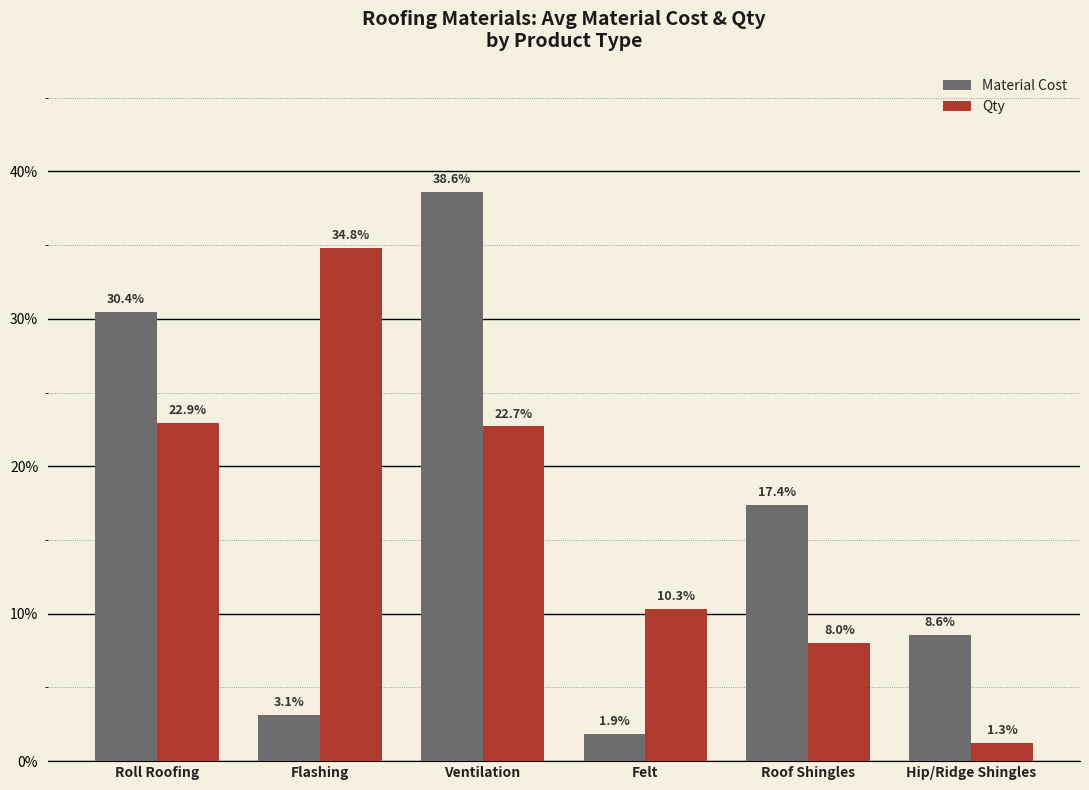

Is the value of Qty at Flashing greater than the value of Material Cost at Ventilation?

No